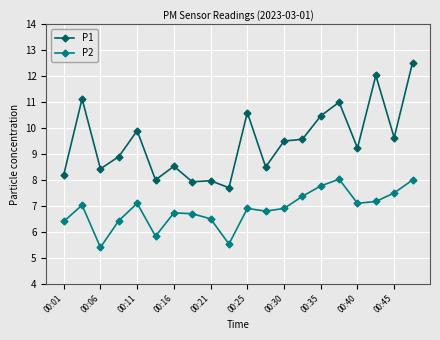

Which series has the widest spread of values?

P1